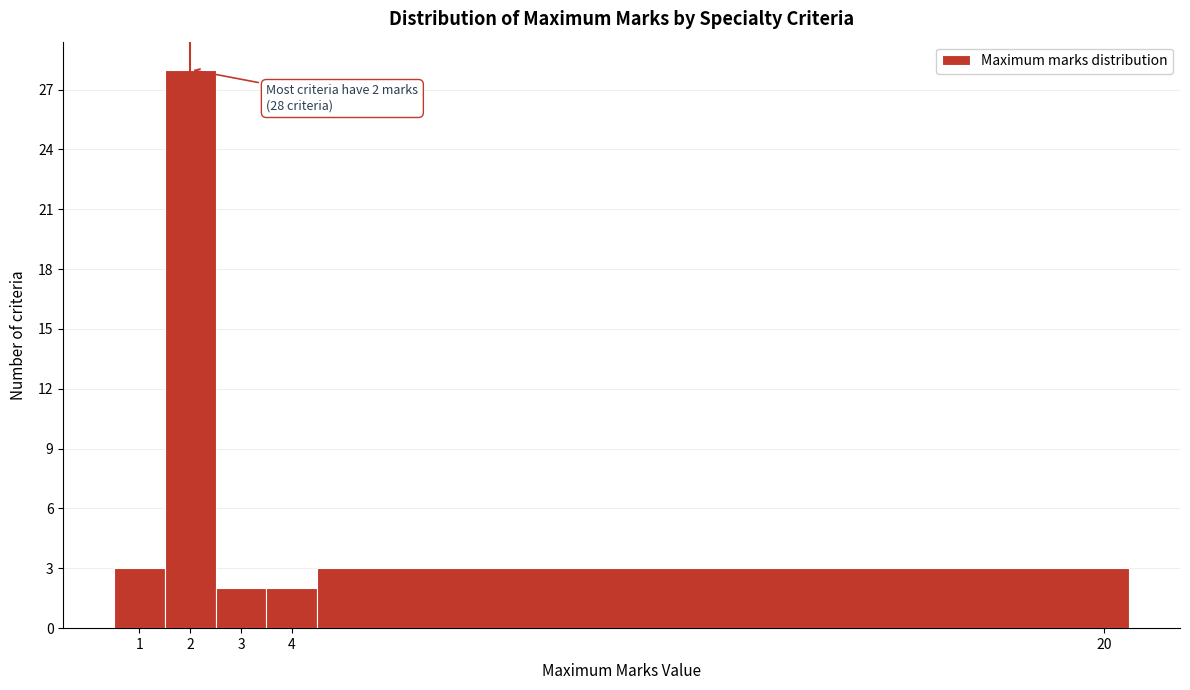

Which range on the x-axis has the tallest bar?

1.5 to 2.5